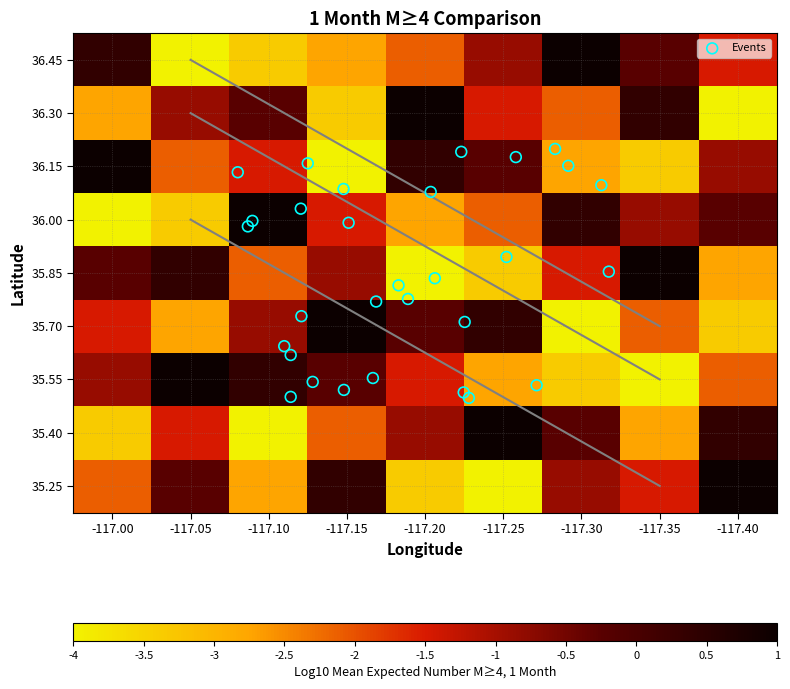

Reading right to left, transcribe all the data shown in this chart.

Row1: -1.5	-0.2	1.0	-0.9	-2.1	-2.8	-3.4	-4.0	0.4
Row2: -4.0	0.4	-2.1	-1.5	1.0	-3.4	-0.2	-0.9	-2.8
Row3: -0.9	-3.4	-2.8	-0.2	0.4	-4.0	-1.5	-2.1	1.0
Row4: -0.2	-0.9	0.4	-2.1	-2.8	-1.5	1.0	-3.4	-4.0
Row5: -2.8	1.0	-1.5	-3.4	-4.0	-0.9	-2.1	0.4	-0.2
Row6: -3.4	-2.1	-4.0	0.4	-0.2	1.0	-0.9	-2.8	-1.5
Row7: -2.1	-4.0	-3.4	-2.8	-1.5	-0.2	0.4	1.0	-0.9
Row8: 0.4	-2.8	-0.2	1.0	-0.9	-2.1	-4.0	-1.5	-3.4
Row9: 1.0	-1.5	-0.9	-4.0	-3.4	0.4	-2.8	-0.2	-2.1